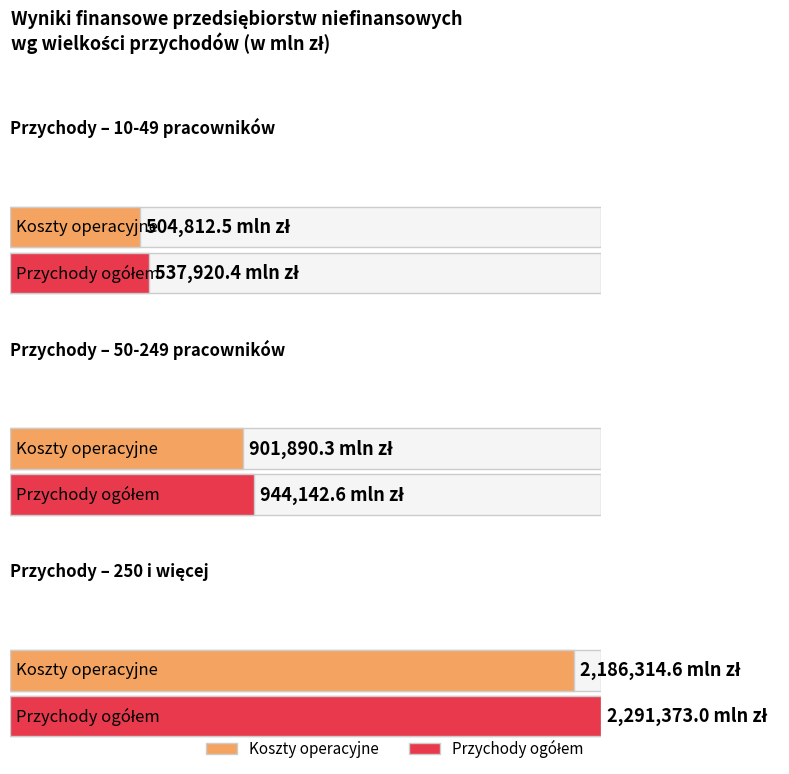

Between 0 and 1, which series saw the biggest shift?

Przychody ogółem (b)